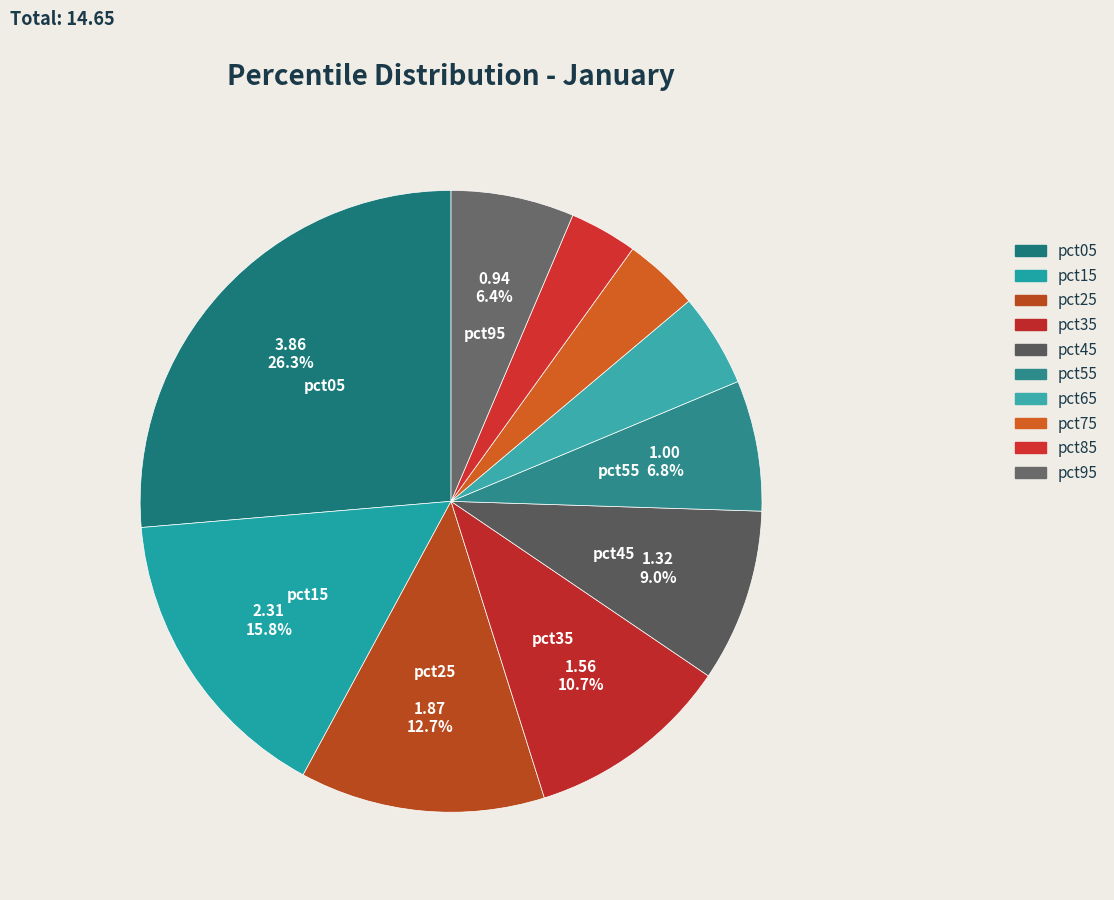

Rank the categories by value from highest to lowest.

pct05, pct15, pct25, pct35, pct45, pct55, pct95, pct65, pct75, pct85